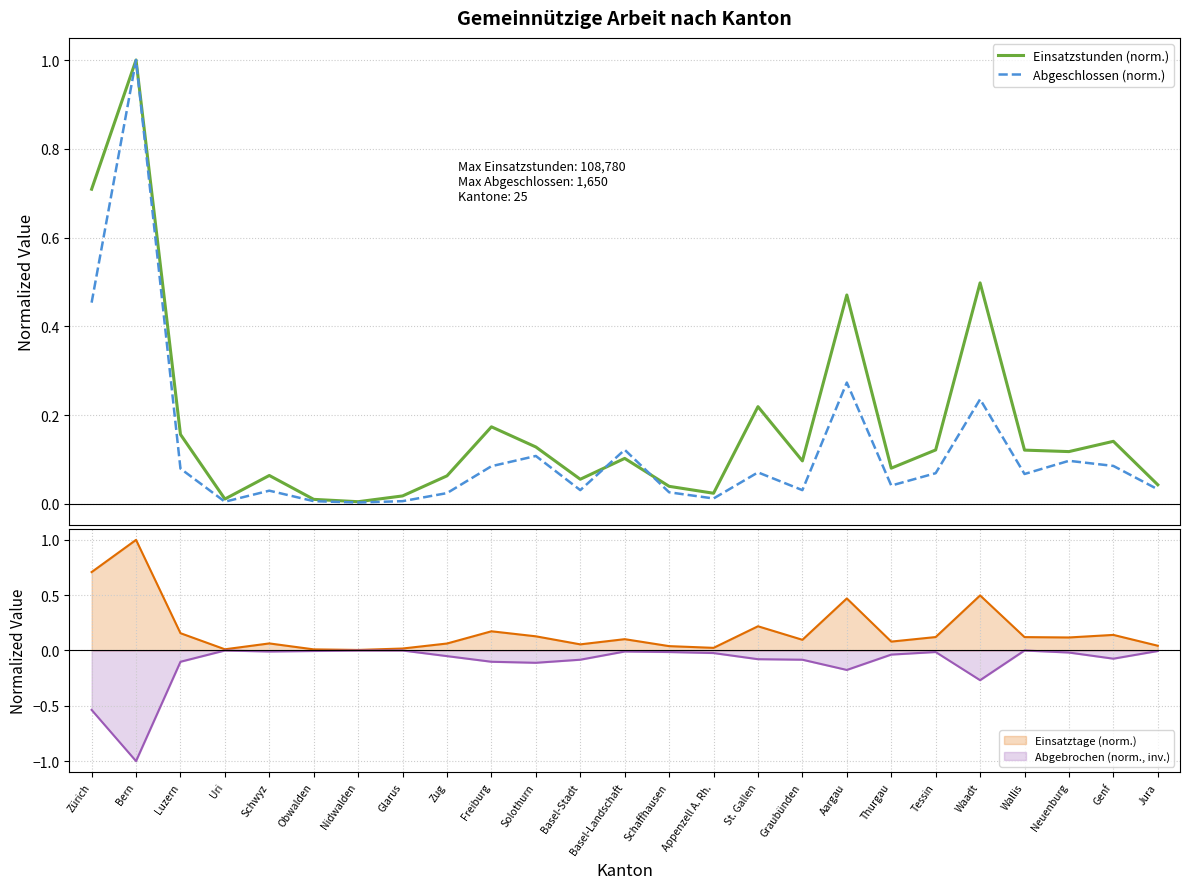

At which category does the chart reach its peak across all series?

Bern